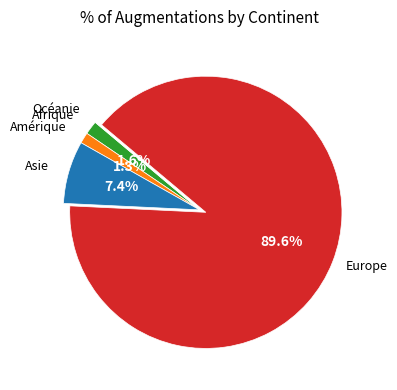

Is there any slice that represents more than half of the pie?

Yes